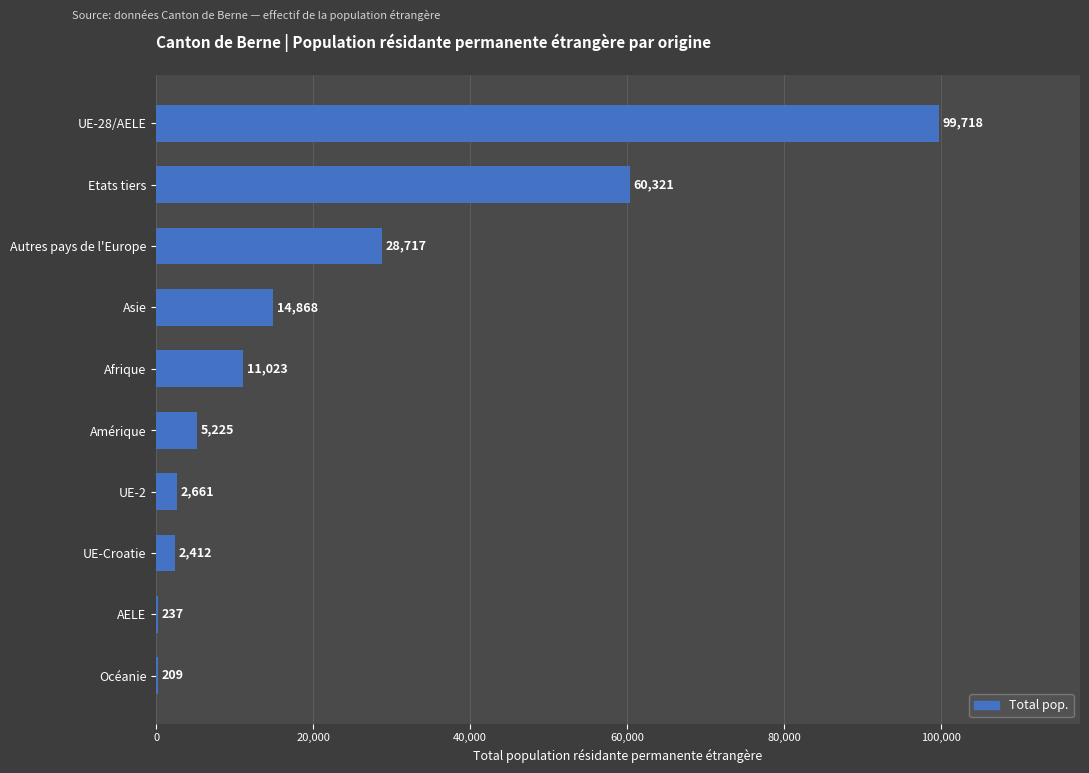

What is the ratio of the value at Amérique to the value at Afrique?

0.5